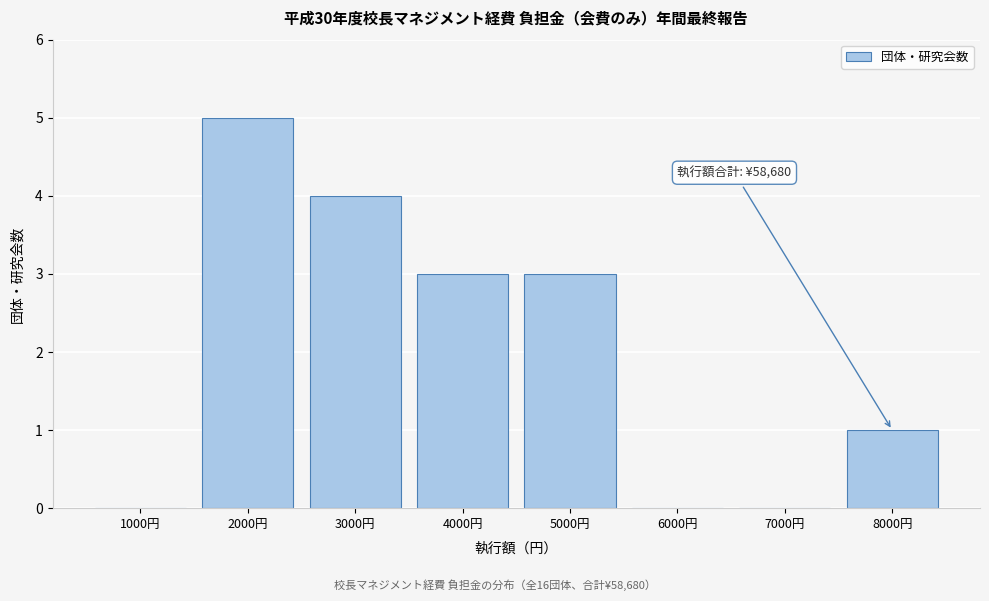

Reading left to right, list all the values displayed in this chart.

1000円=0	2000円=5	3000円=4	4000円=3	5000円=3	6000円=0	7000円=0	8000円=1